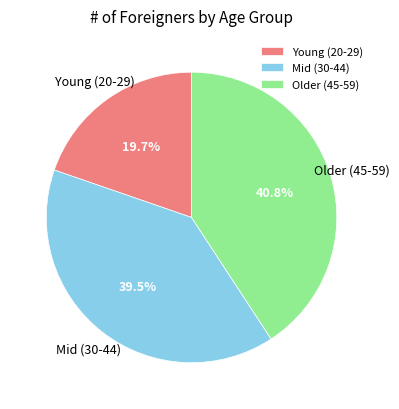

What is the total percentage of Young (20-29) and Mid (30-44)?

59.2%